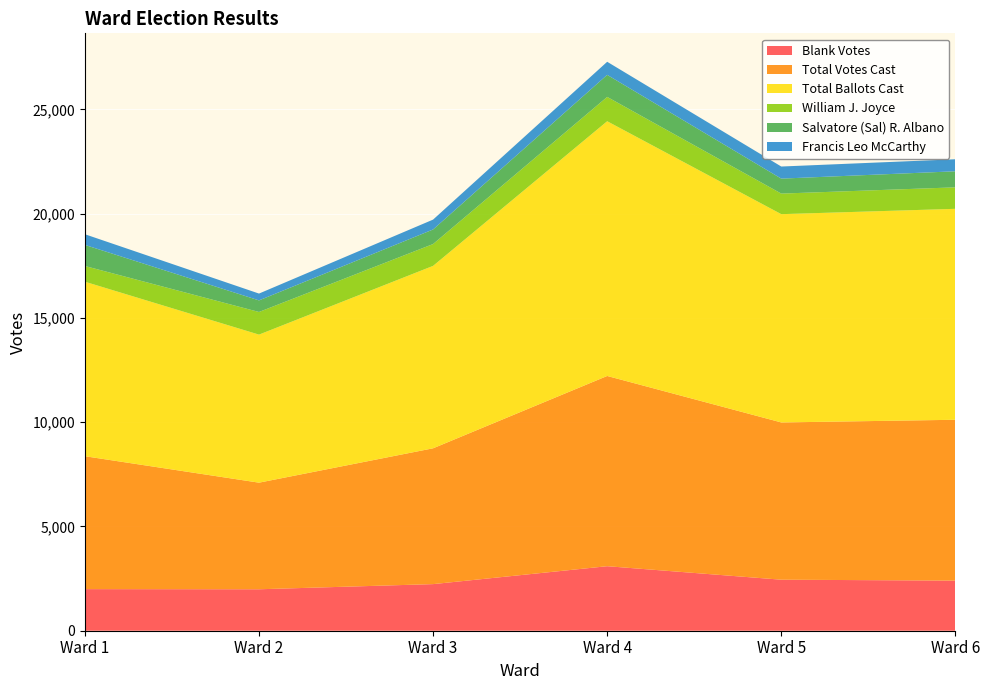

Reading right to left, list all the values displayed in this chart.

Blank Votes: Ward 6=2403	Ward 5=2447	Ward 4=3094	Ward 3=2235	Ward 2=1988	Ward 1=1995
Total Votes Cast: Ward 6=7713	Ward 5=7541	Ward 4=9122	Ward 3=6513	Ward 2=5112	Ward 1=6373
Total Ballots Cast: Ward 6=10116	Ward 5=9988	Ward 4=12216	Ward 3=8748	Ward 2=7100	Ward 1=8368
William J. Joyce: Ward 6=1030	Ward 5=986	Ward 4=1166	Ward 3=1047	Ward 2=1085	Ward 1=754
Salvatore (Sal) R. Albano: Ward 6=770	Ward 5=718	Ward 4=1058	Ward 3=699	Ward 2=556	Ward 1=1011
Francis Leo McCarthy: Ward 6=577	Ward 5=580	Ward 4=627	Ward 3=473	Ward 2=327	Ward 1=512